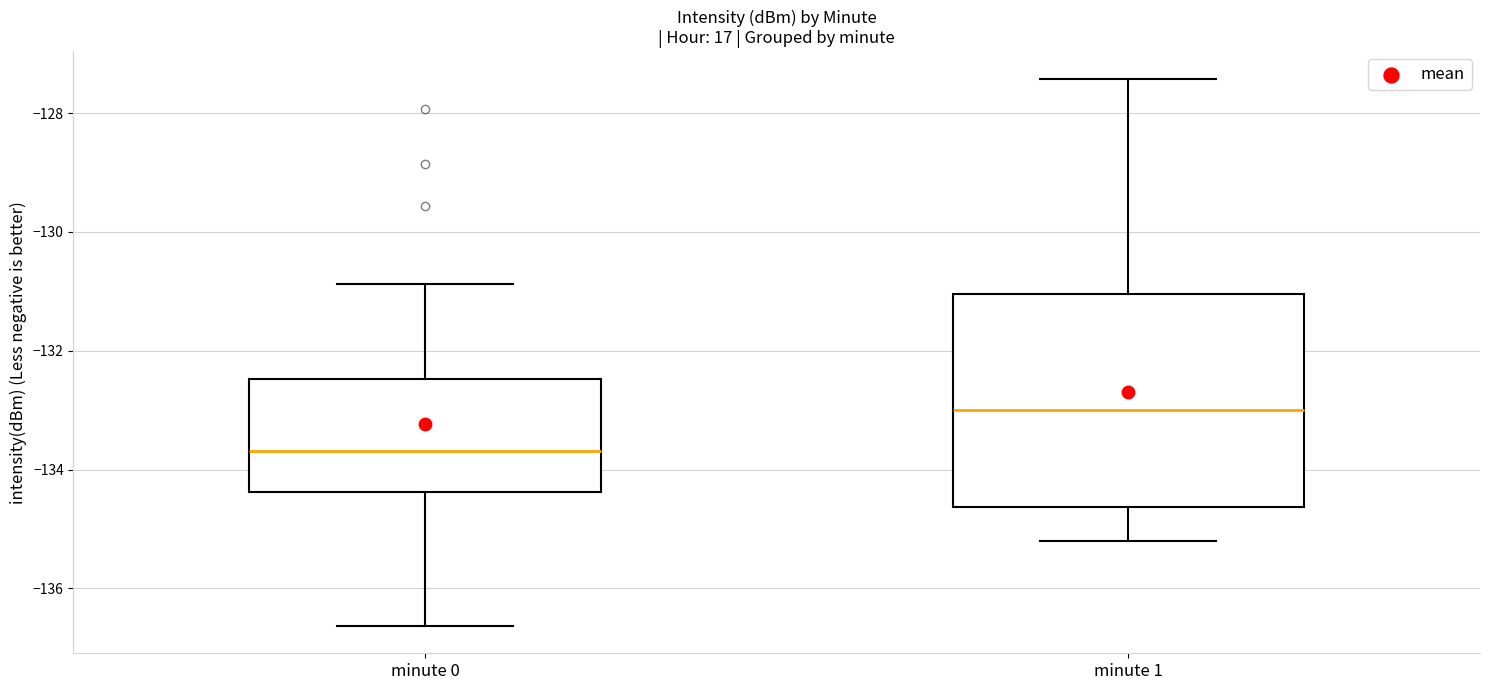

Which box is the tallest, from its lower edge to its upper edge?

minute 1